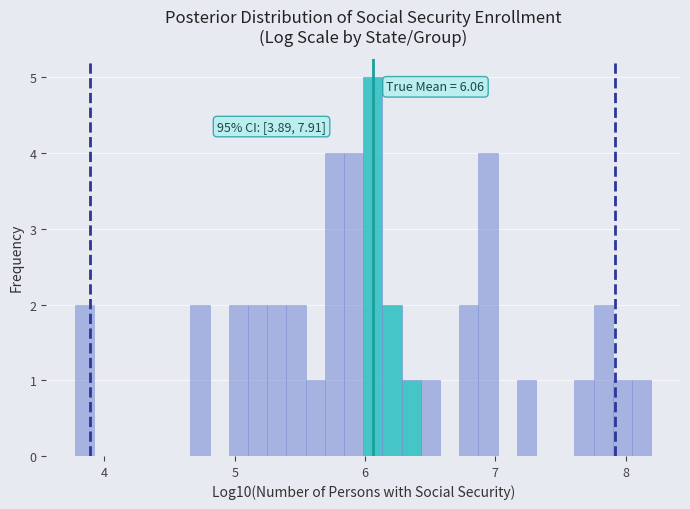

Read against the x-axis, roughly where is the centre of the tallest bar?

6.1